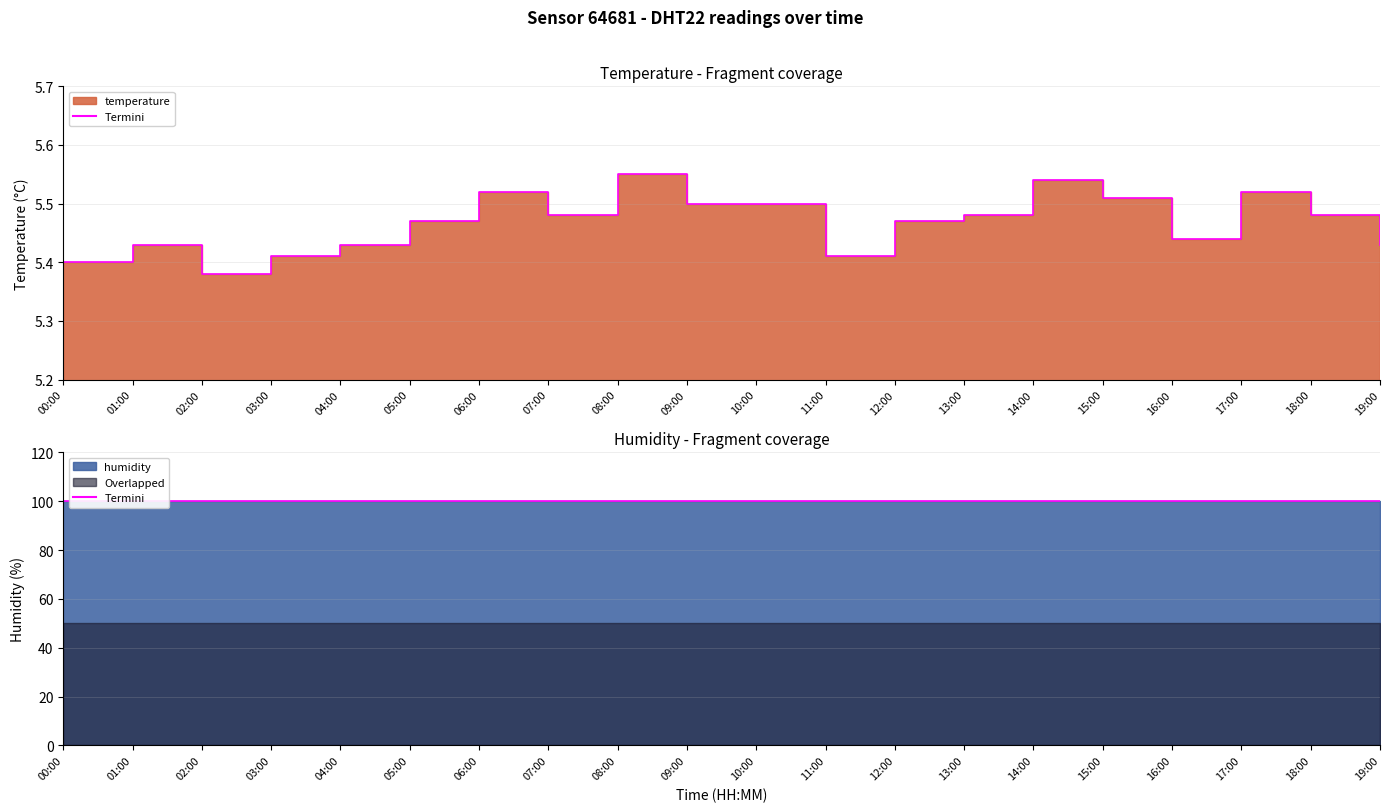

What is the value of the 13th point from the left?

5.5